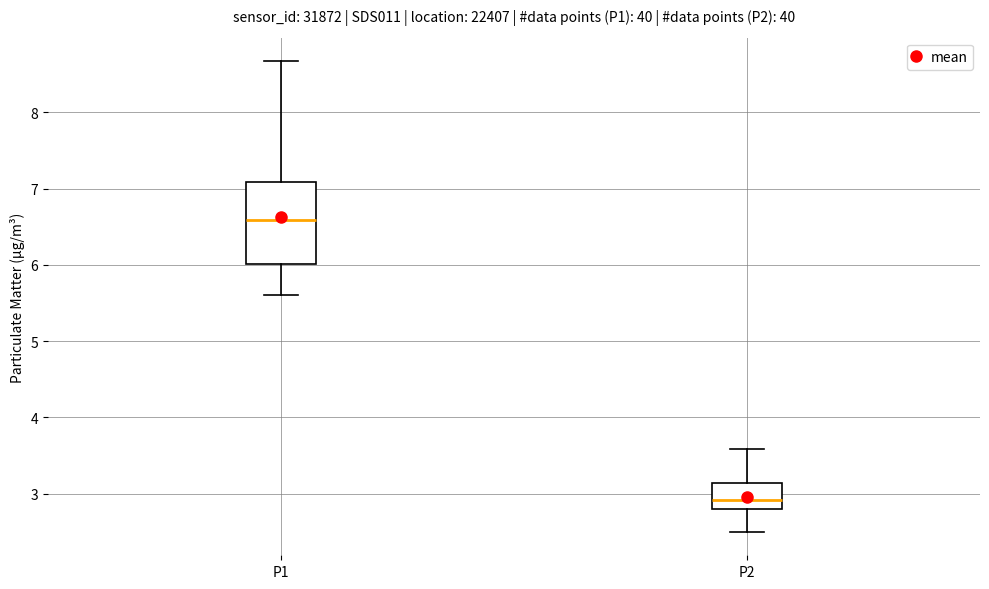

Which box is the tallest, from its lower edge to its upper edge?

P1